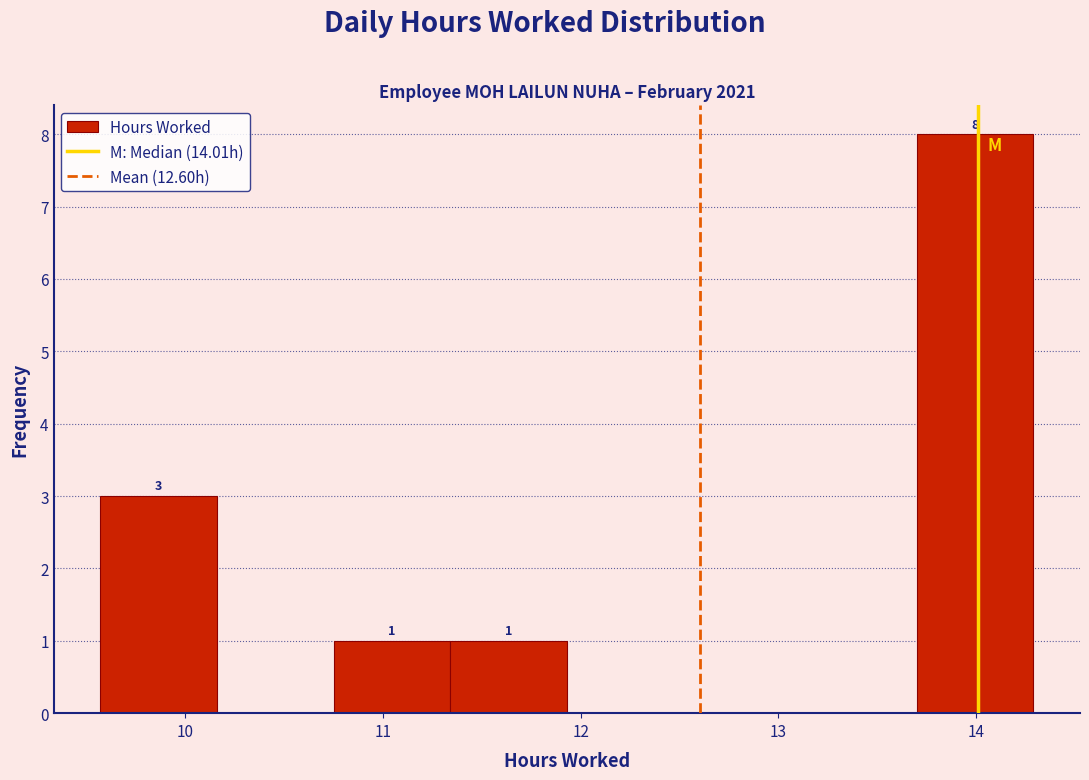

Which range on the x-axis has the tallest bar?

13.70 to 14.29